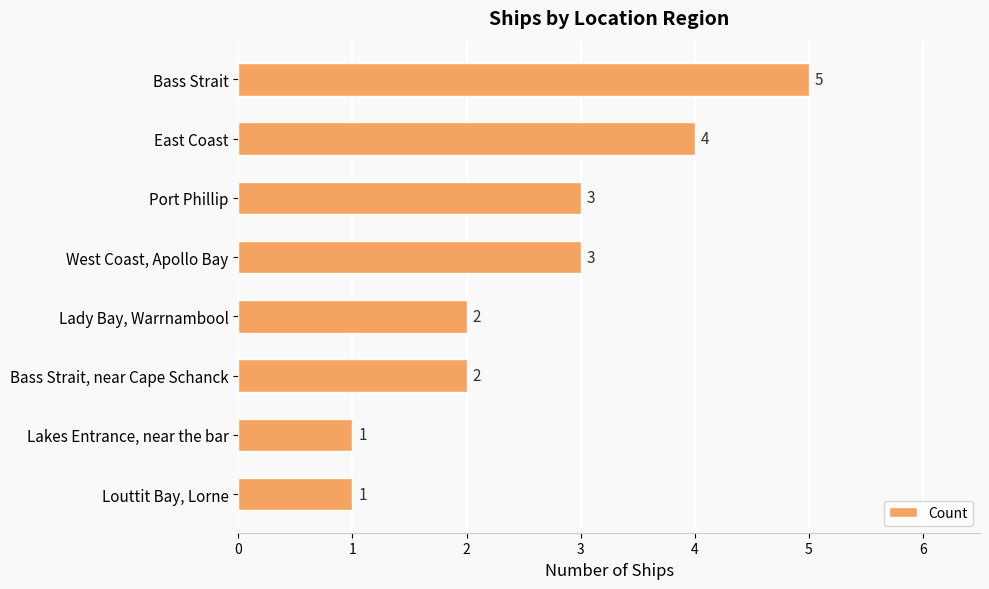

What is the difference between the maximum and second lowest values?

4